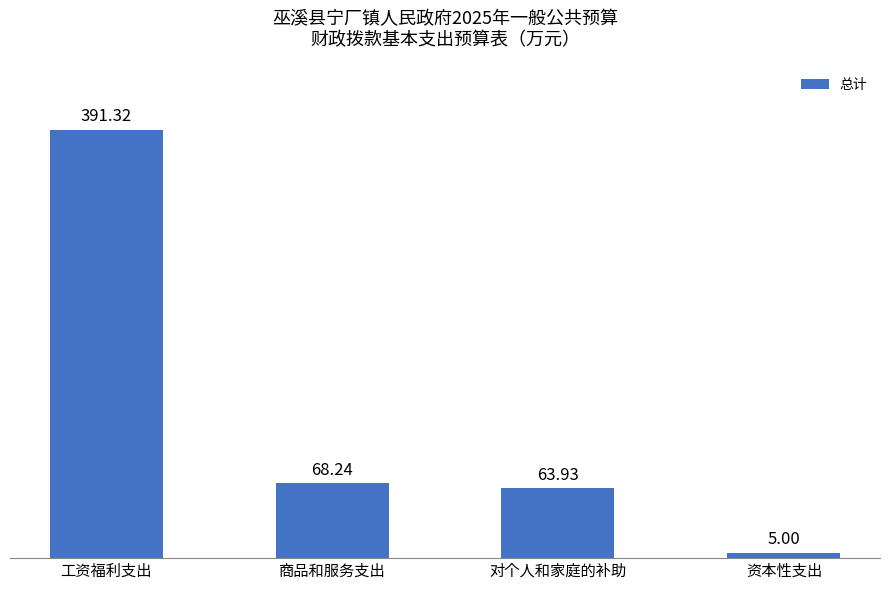

What is the approximate value at 对个人和家庭的补助?

63.9